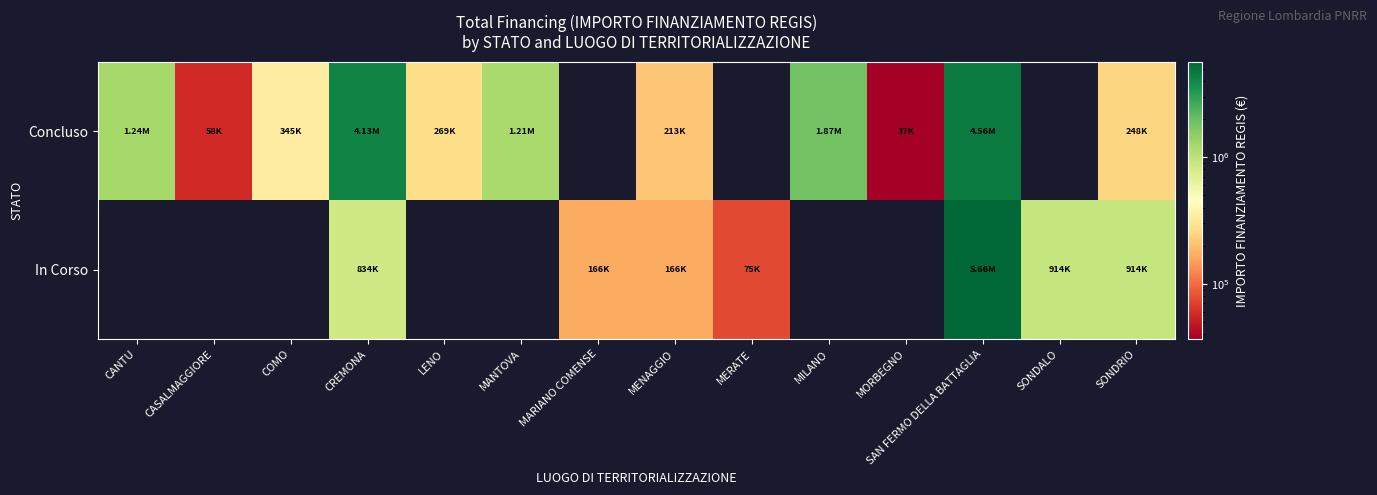

Reading left to right, transcribe all the data shown in this chart.

Concluso: CANTU=1242450.0	CASALMAGGIORE=57564.0	COMO=344881.4	CREMONA=4132595.6	LENO=269021.9	MANTOVA=1206048.8	MARIANO COMENSE=0.0	MENAGGIO=212514.4	MERATE=0.0	MILANO=1866366.7	MORBEGNO=36600.0	SAN FERMO DELLA BATTAGLIA=4559505.0	SONDALO=0.0	SONDRIO=247700.0
In Corso: CANTU=0.0	CASALMAGGIORE=0.0	COMO=0.0	CREMONA=833874.0	LENO=0.0	MANTOVA=0.0	MARIANO COMENSE=165553.7	MENAGGIO=165553.7	MERATE=75000.0	MILANO=0.0	MORBEGNO=0.0	SAN FERMO DELLA BATTAGLIA=5662257.7	SONDALO=914000.0	SONDRIO=914000.0